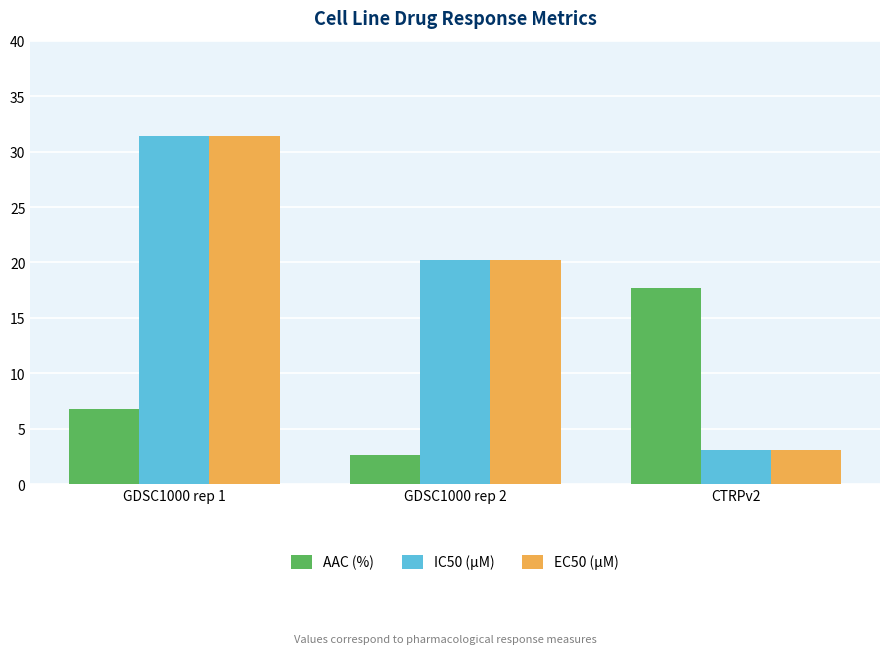

Rank the categories by EC50 (µM) value from lowest to highest.

CTRPv2, GDSC1000 rep 2, GDSC1000 rep 1